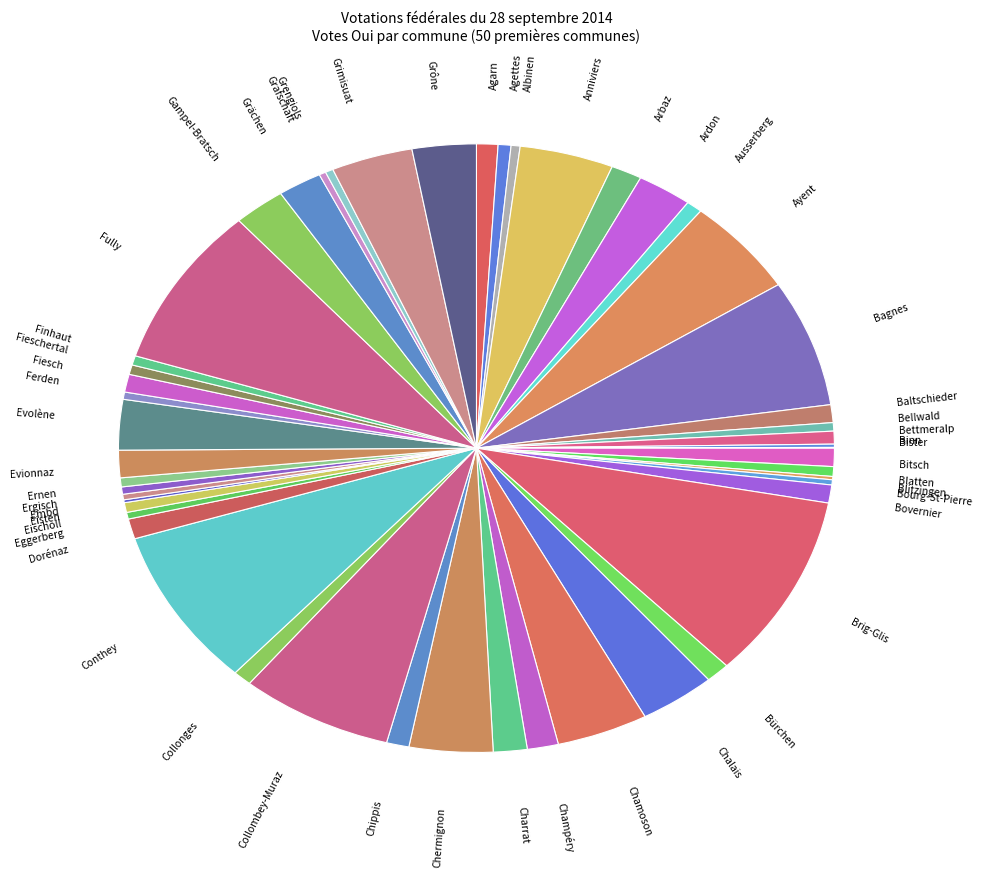

True or false: Conthey accounts for 8% of the total.

True